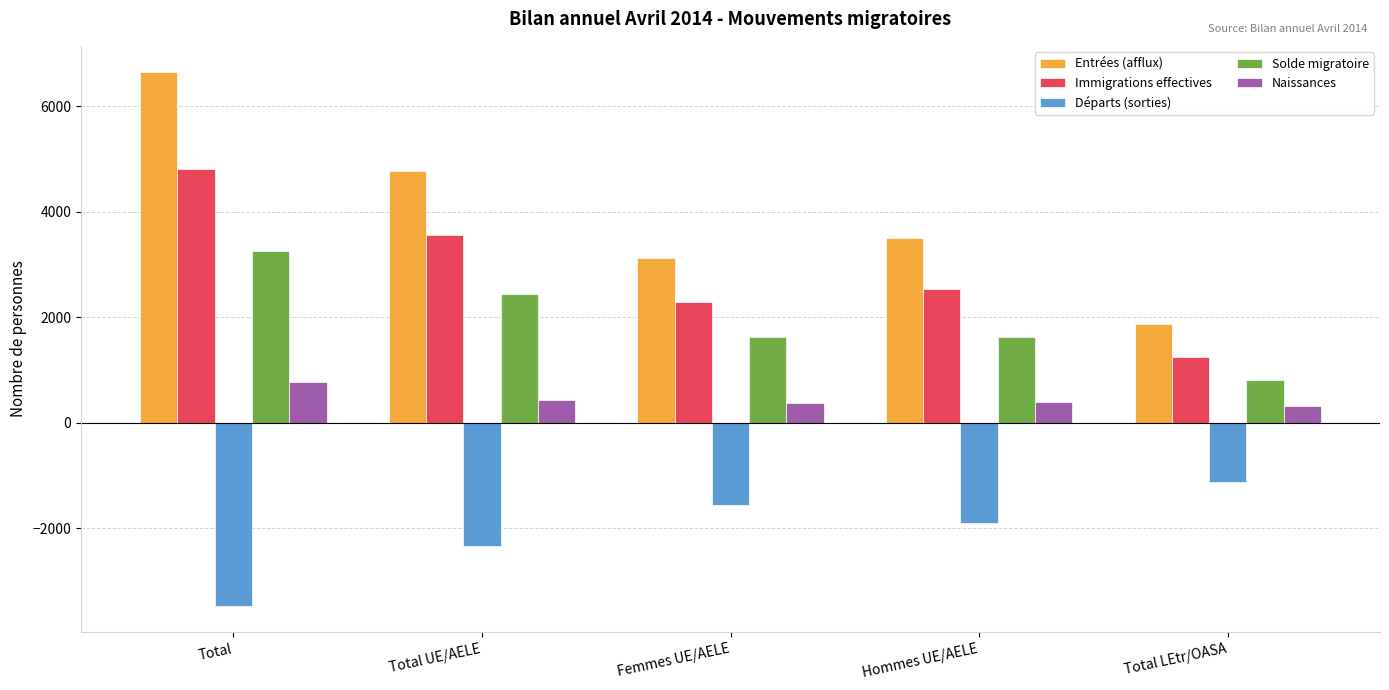

How many categories are shown in the chart?

5